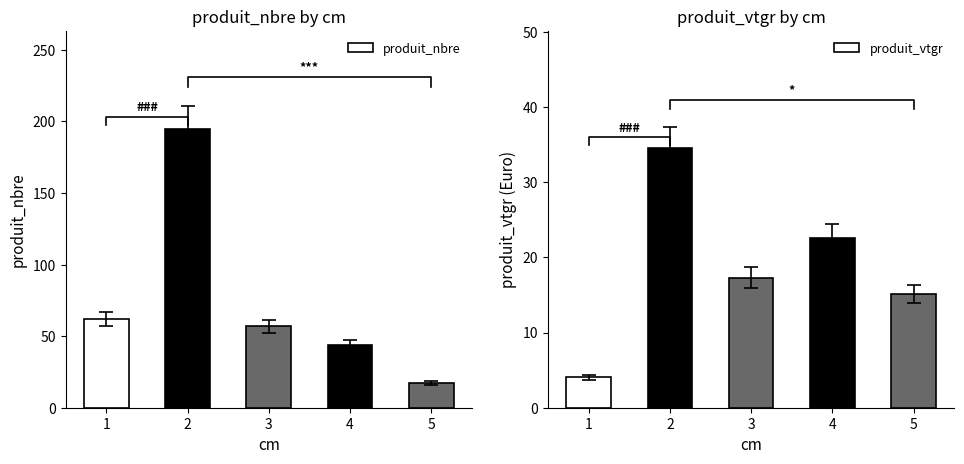

Is it true that produit_nbre equals 44.0 at 4?

True